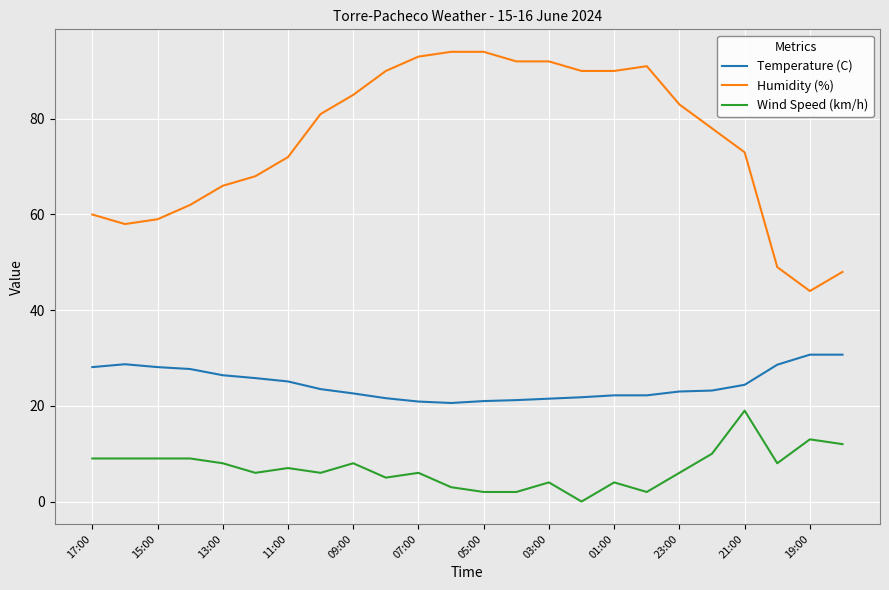

Which series has the largest total across all categories?

Humidity (%)